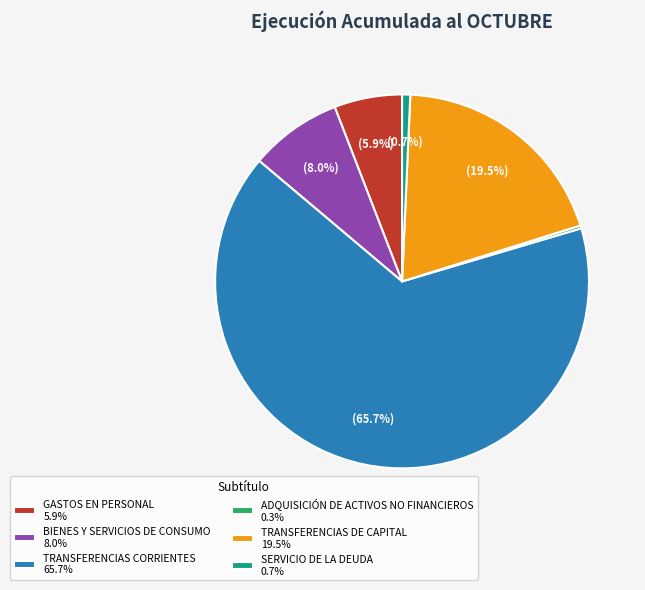

Is there a majority slice in this chart?

Yes